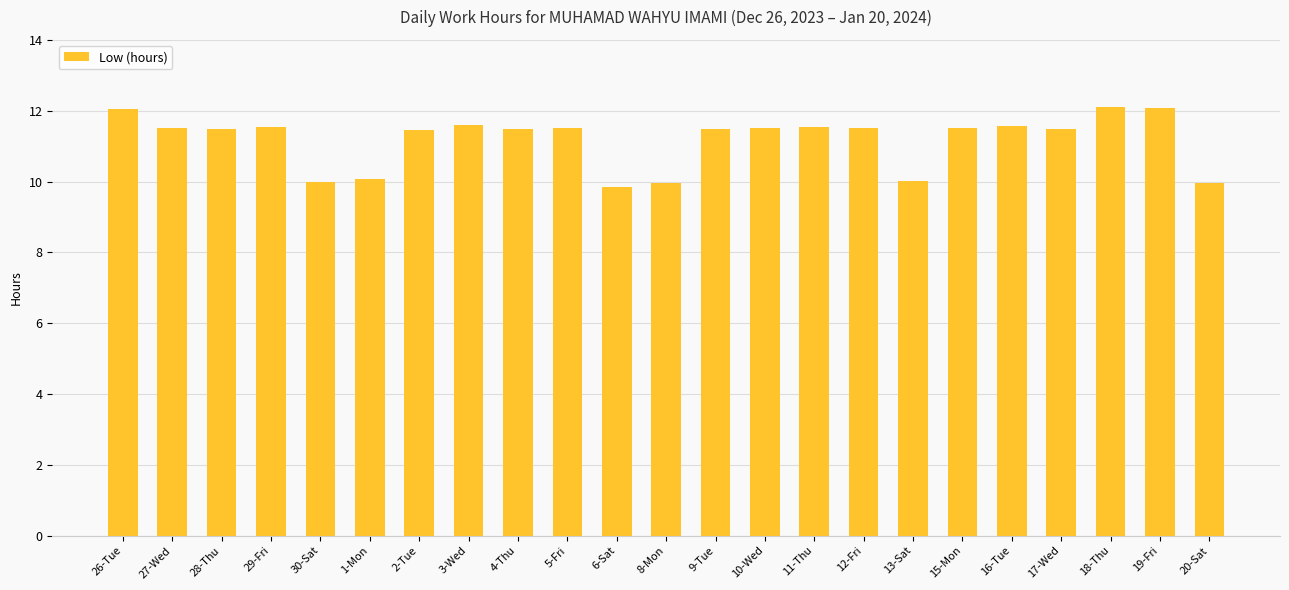

The chart shows a value of 12.1 at 19-Fri. True or false?

True